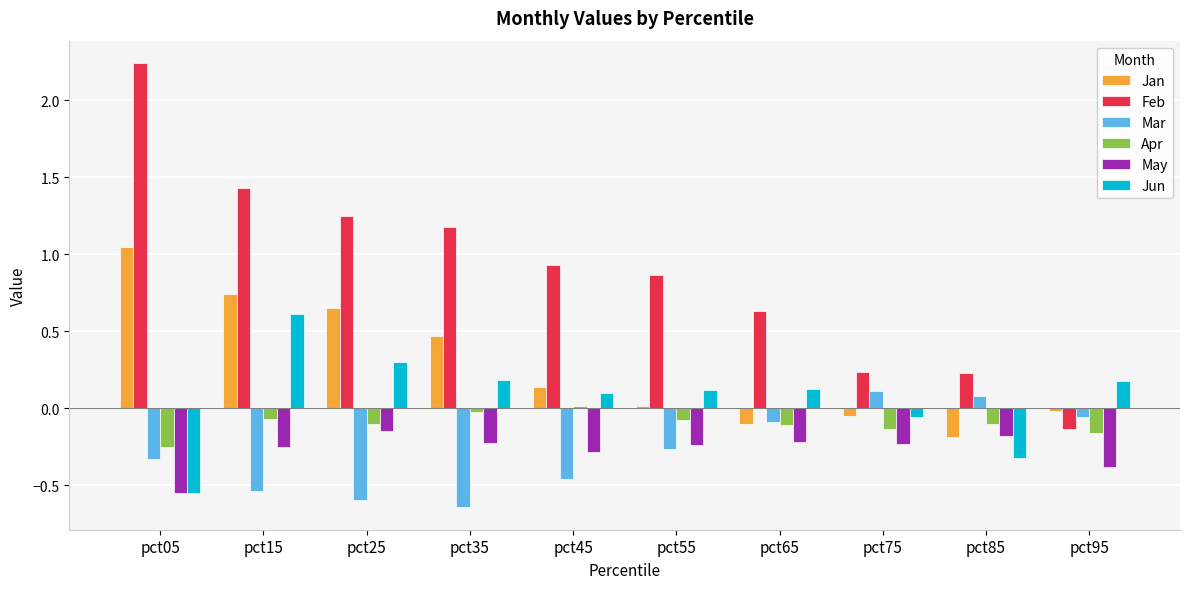

Does the chart contain any negative values?

Yes